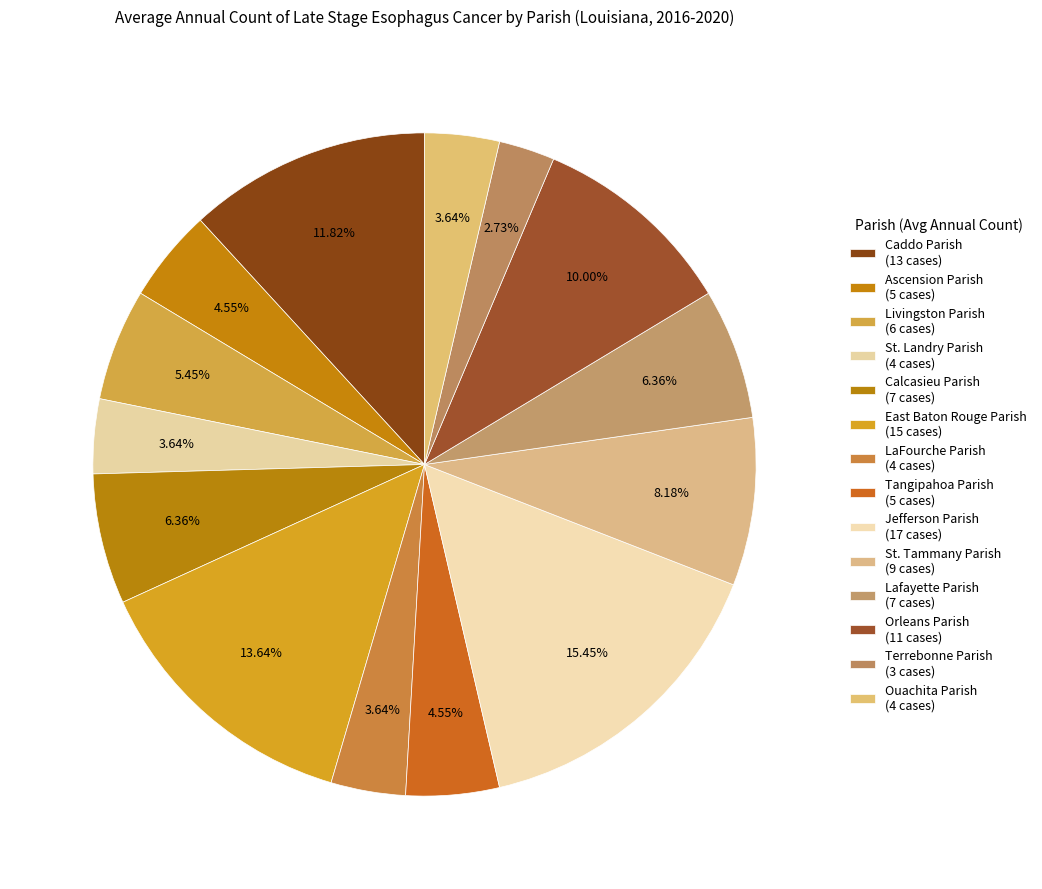

To the nearest percent, what is the difference between the largest and smallest slice percentages?

13%